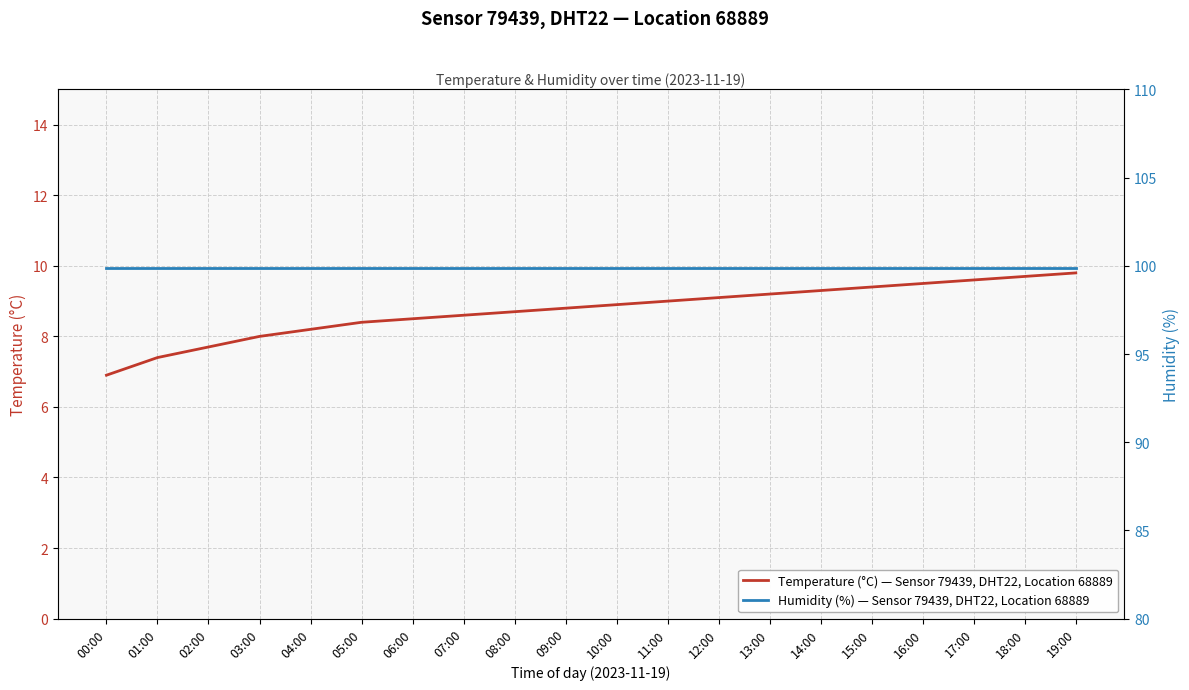

What position from the right is 09:00?

11